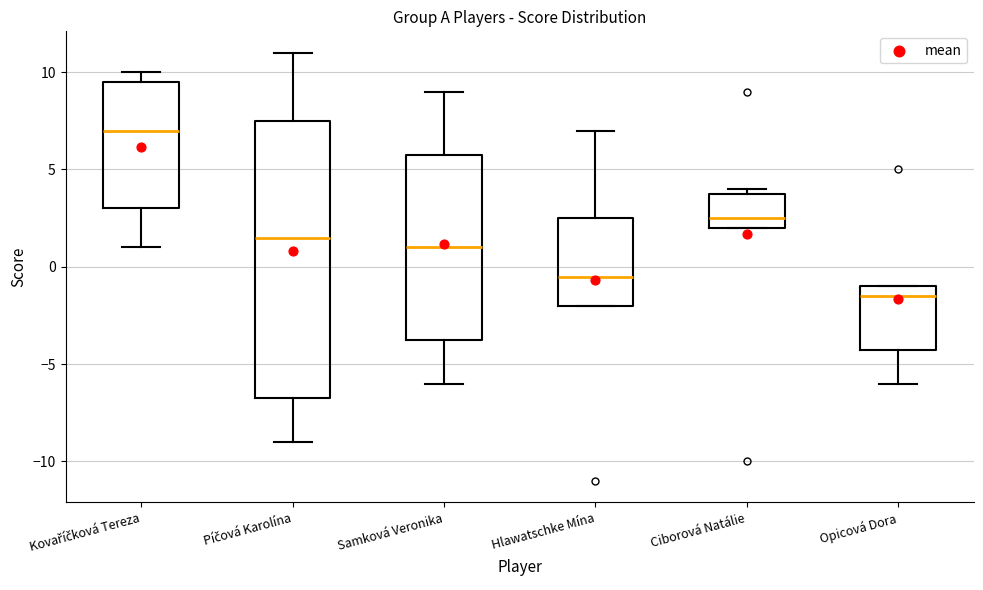

Reading left to right, read every box against the y-axis: the position of its median line, the range the box covers, and the ends of its whiskers. The values are not printed on the chart, so give them approximately, as read against the axis.

Kovaříčková Tereza: median 7.0, box 3.0 to 9.5, whiskers 1.0 to 10.0
Píčová Karolína: median 1.5, box -6.5 to 7.5, whiskers -9.0 to 11.0
Samková Veronika: median 1.0, box -3.5 to 6.0, whiskers -6.0 to 9.0
Hlawatschke Mína: median -0.5, box -2.0 to 2.5, whiskers -2.0 to 7.0
Ciborová Natálie: median 2.5, box 2.0 to 4.0, whiskers 2.0 to 4.0 (just above the box's upper edge)
Opicová Dora: median -1.5, box -4.0 to -1.0, whiskers -6.0 to -1.0